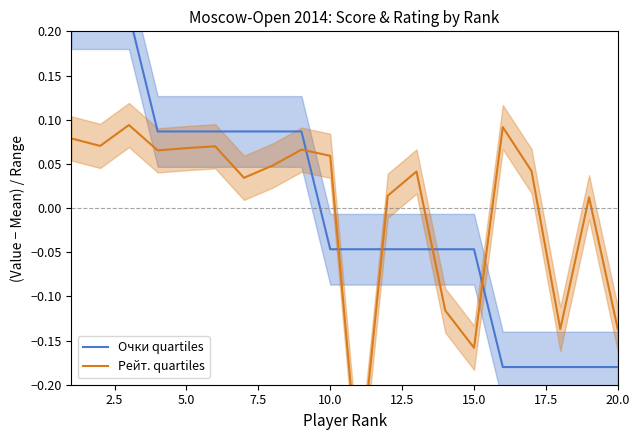

The value of Очки quartiles at 7.5 is 0.1. True or false?

False